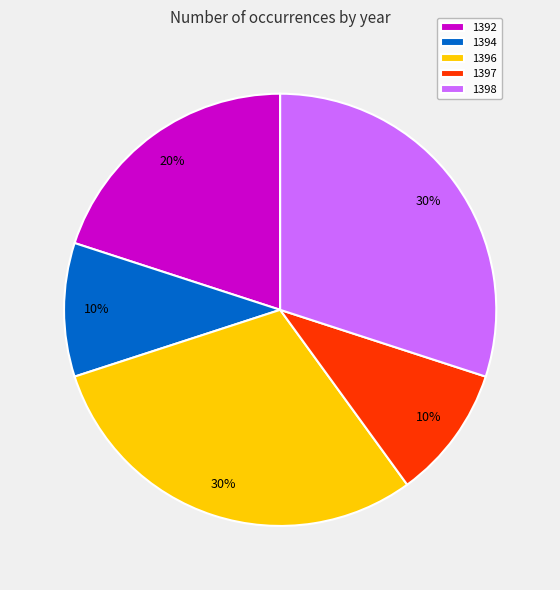

How many slices are in this pie chart?

5